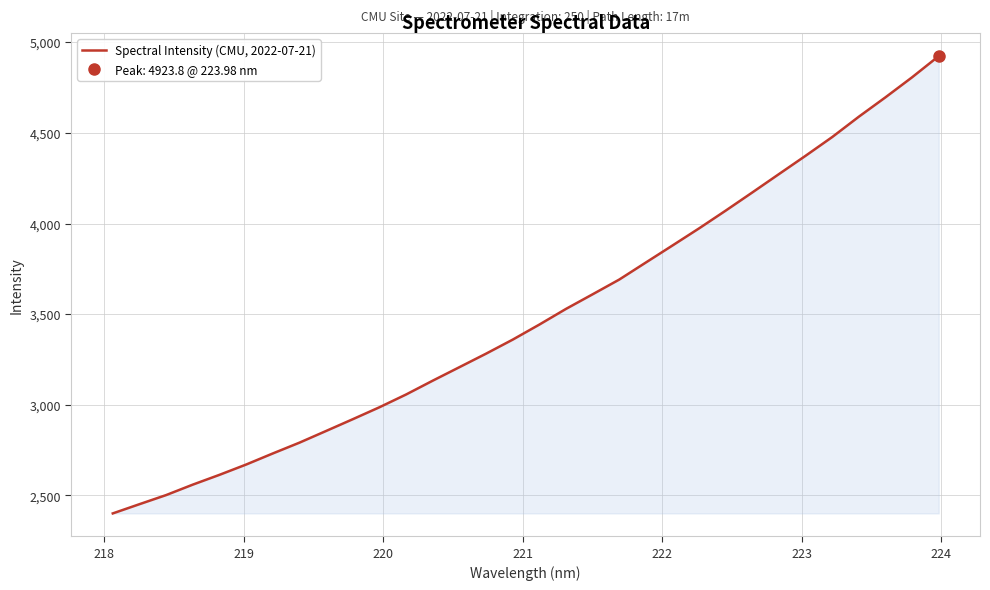

Reading left to right, list all the values displayed in this chart.

2400.6	2451.5	2501.7	2559.4	2613.4	2670.2	2731.4	2791.0	2855.5	2920.4	2986.3	3056.8	3133.0	3207.4	3282.0	3359.4	3442.5	3528.9	3609.5	3690.9	3785.1	3879.0	3973.6	4071.6	4171.8	4273.1	4374.1	4477.4	4589.7	4696.5	4807.0	4923.8